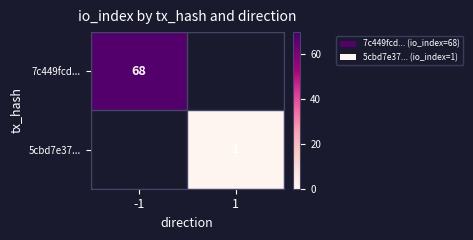

Count the number of data series in this chart.

2